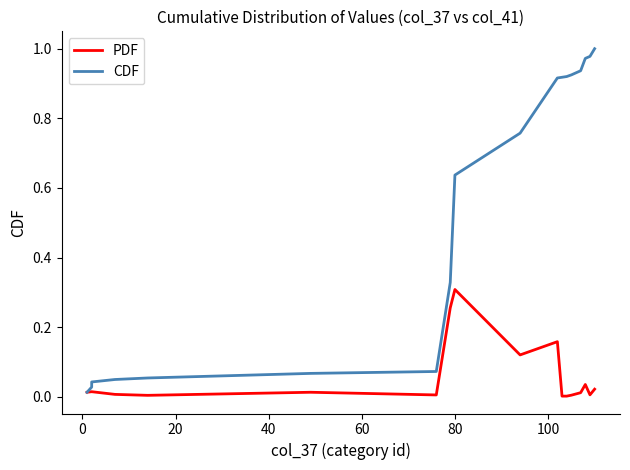

What is the difference between the maximum and second lowest values in the PDF series?

0.3